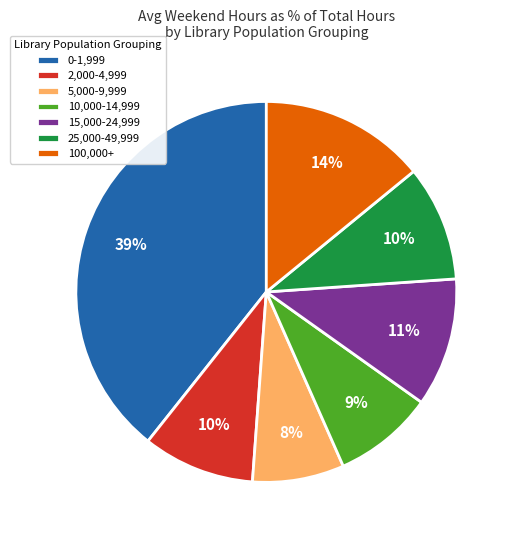

Count the number of slices in the pie.

7